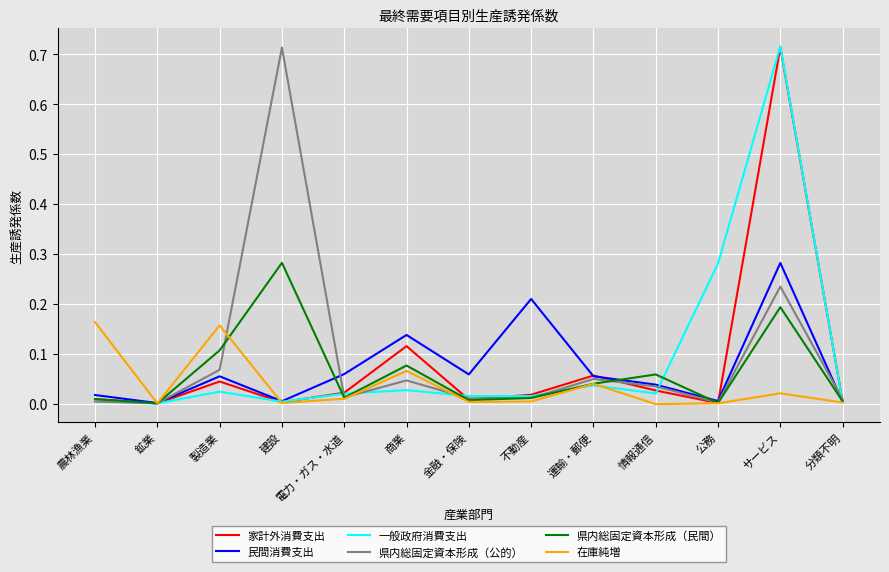

The 家計外消費支出 series shows 0.0 at 鉱業. True or false?

True